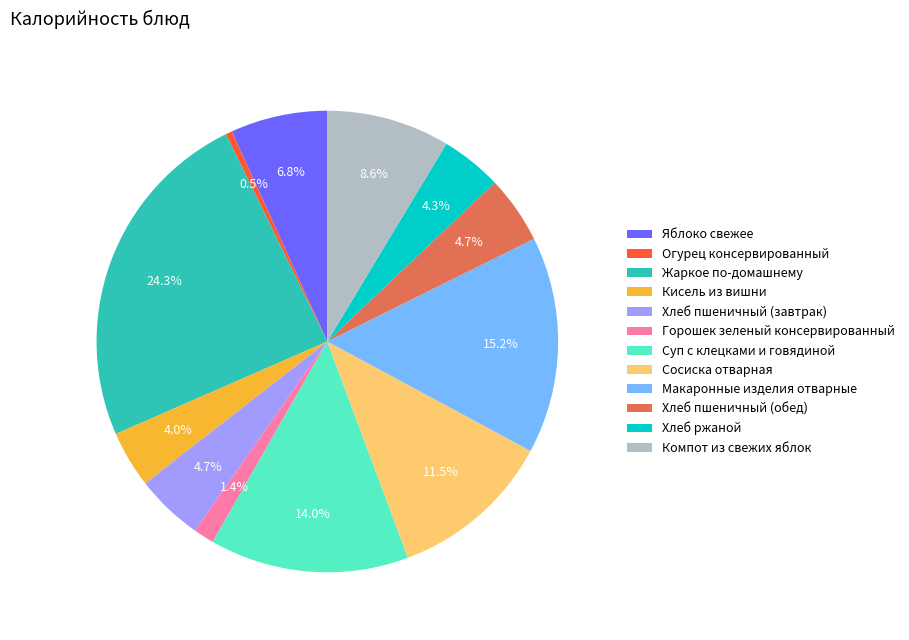

Is there any slice that represents more than half of the pie?

No